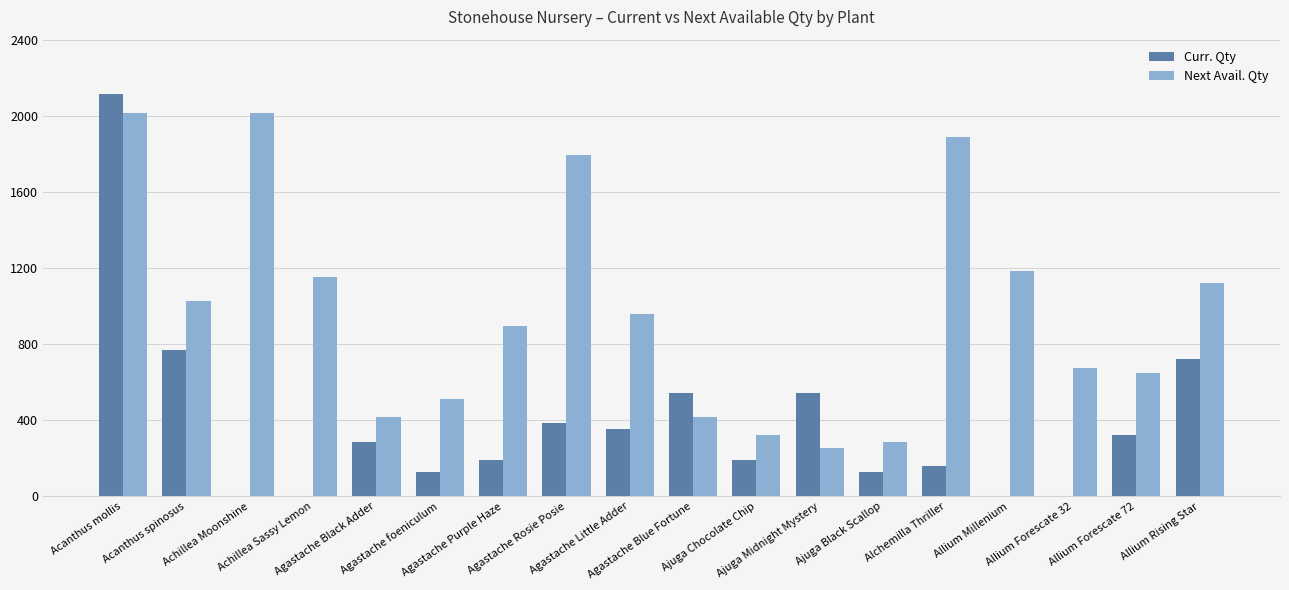

Which series has the largest total across all categories?

Next Avail. Qty